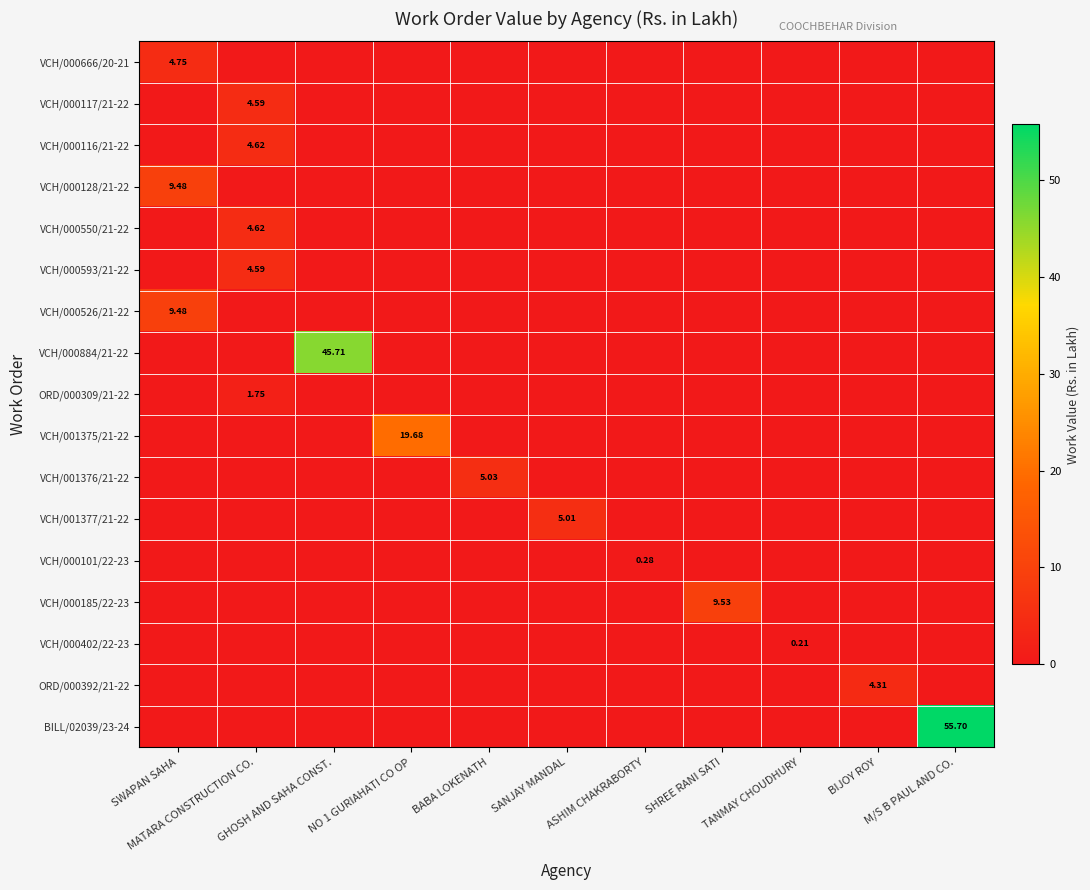

What is the difference between the highest and lowest values at NO 1 GURIAHATI CO OP?

19.7